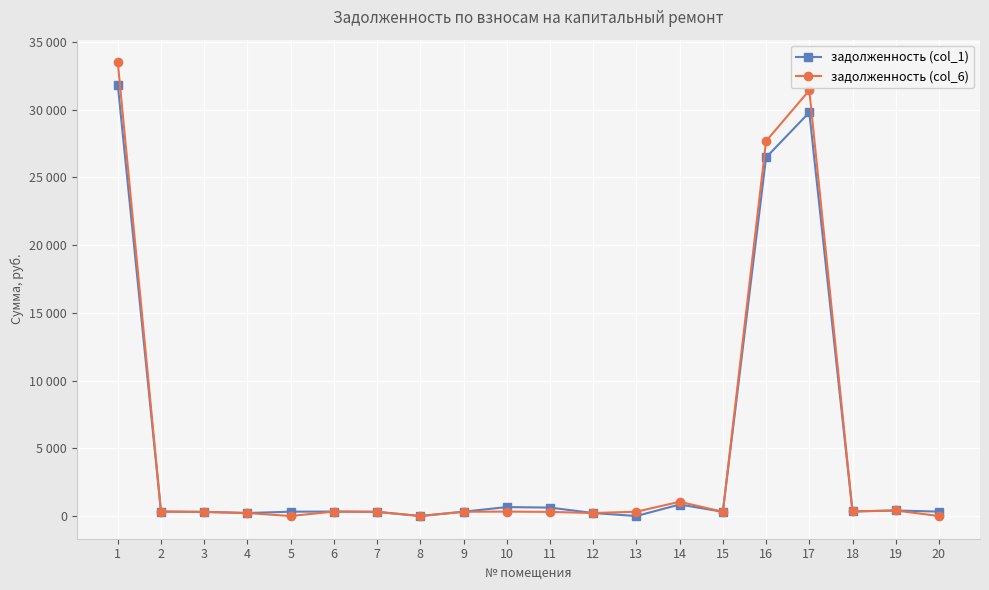

True or false: задолженность (col_1) and задолженность (col_6) intersect in this chart.

False